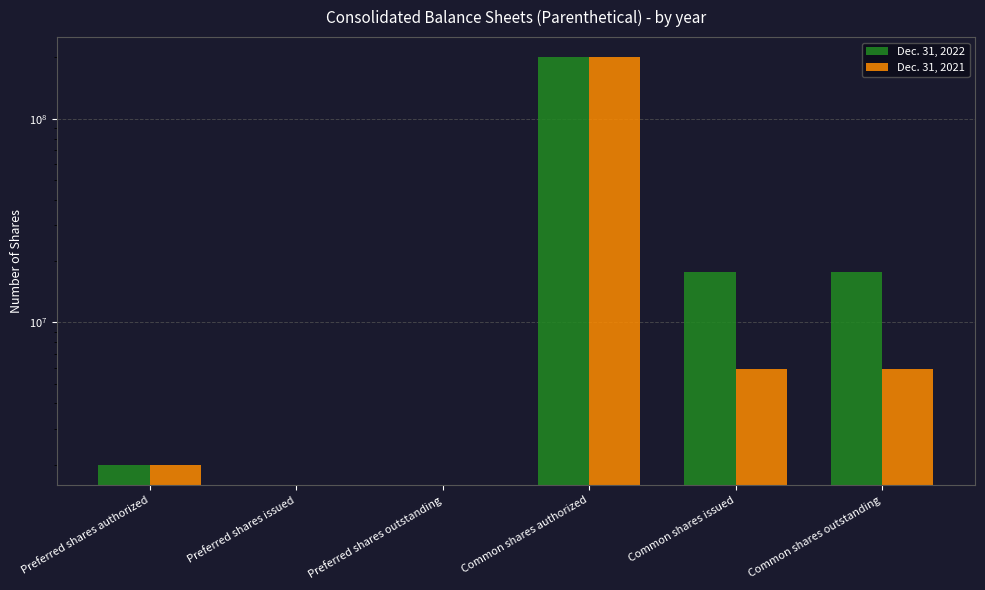

Rank the series by their maximum value, from lowest to highest.

Dec. 31, 2022, Dec. 31, 2021